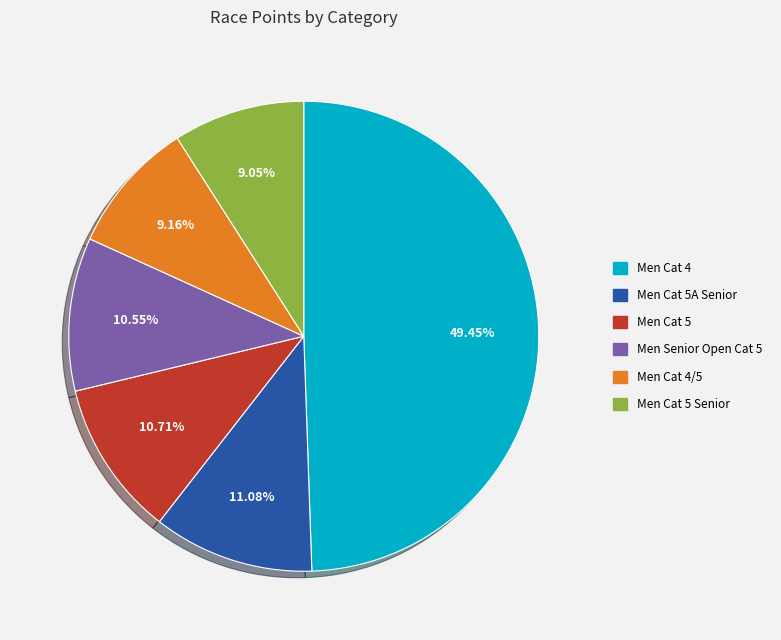

Is there any slice that represents more than half of the pie?

No